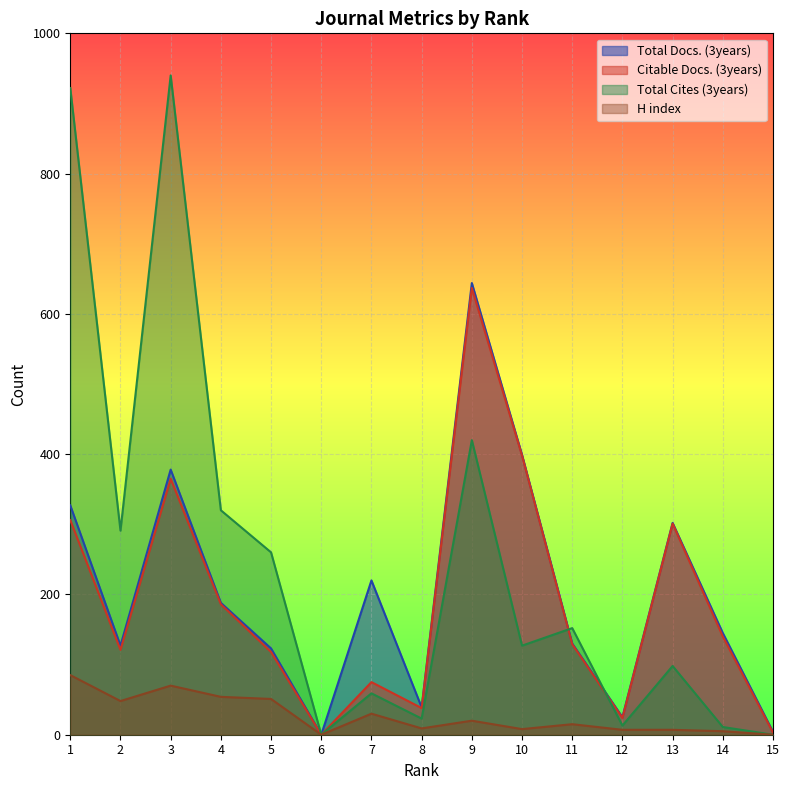

Is it true that H index equals 9 at 9?

False